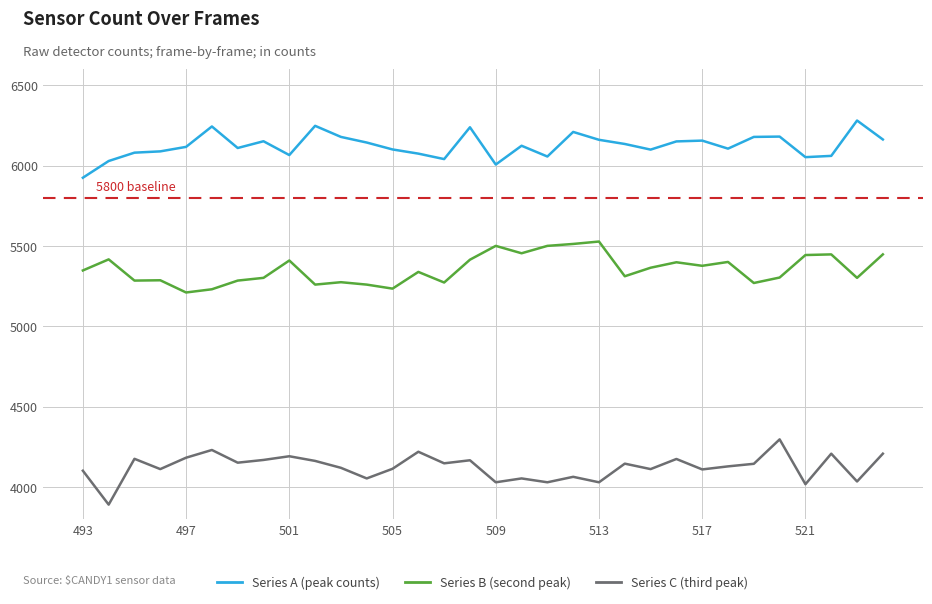

What is the minimum value for Series C (third peak)?

3891